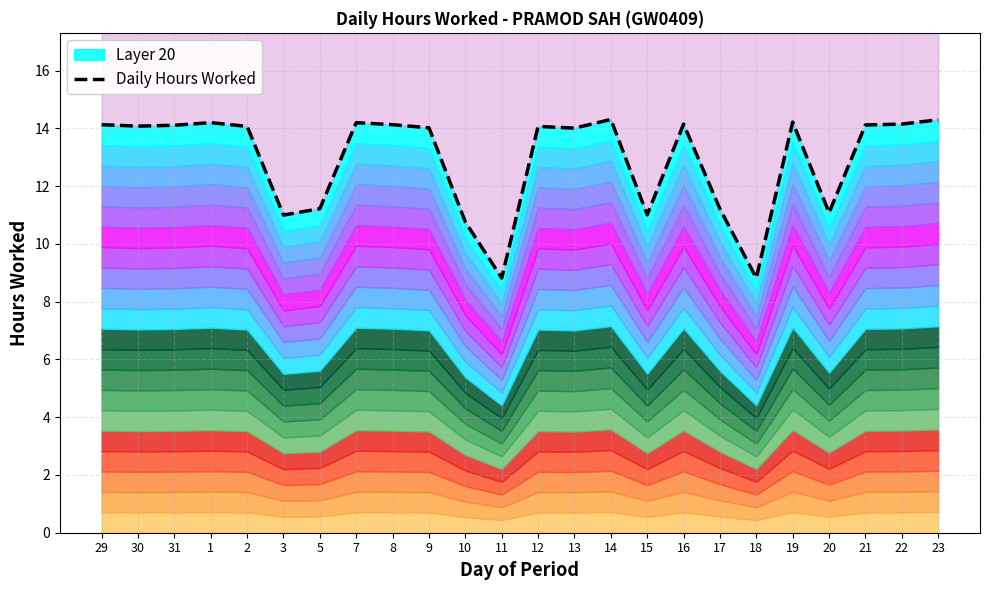

How many points are higher than both their immediate neighbors (excluding endpoints)?

6